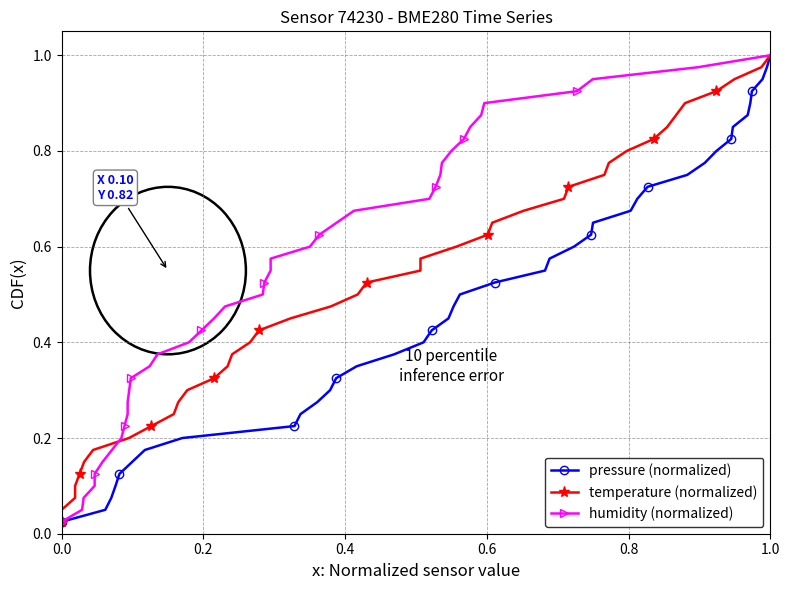

How many lines are shown in the chart?

3